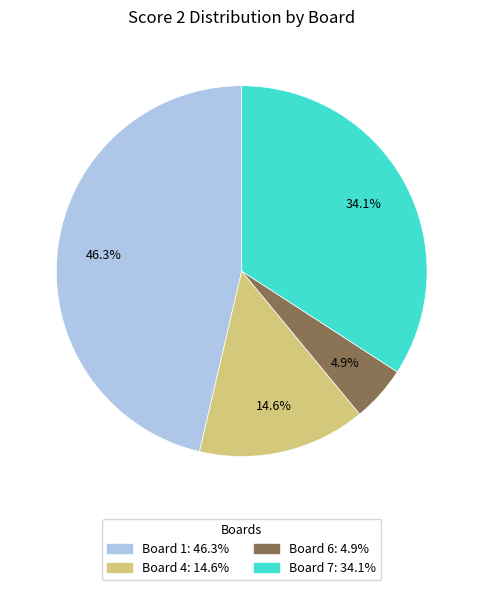

Is there a majority slice in this chart?

No